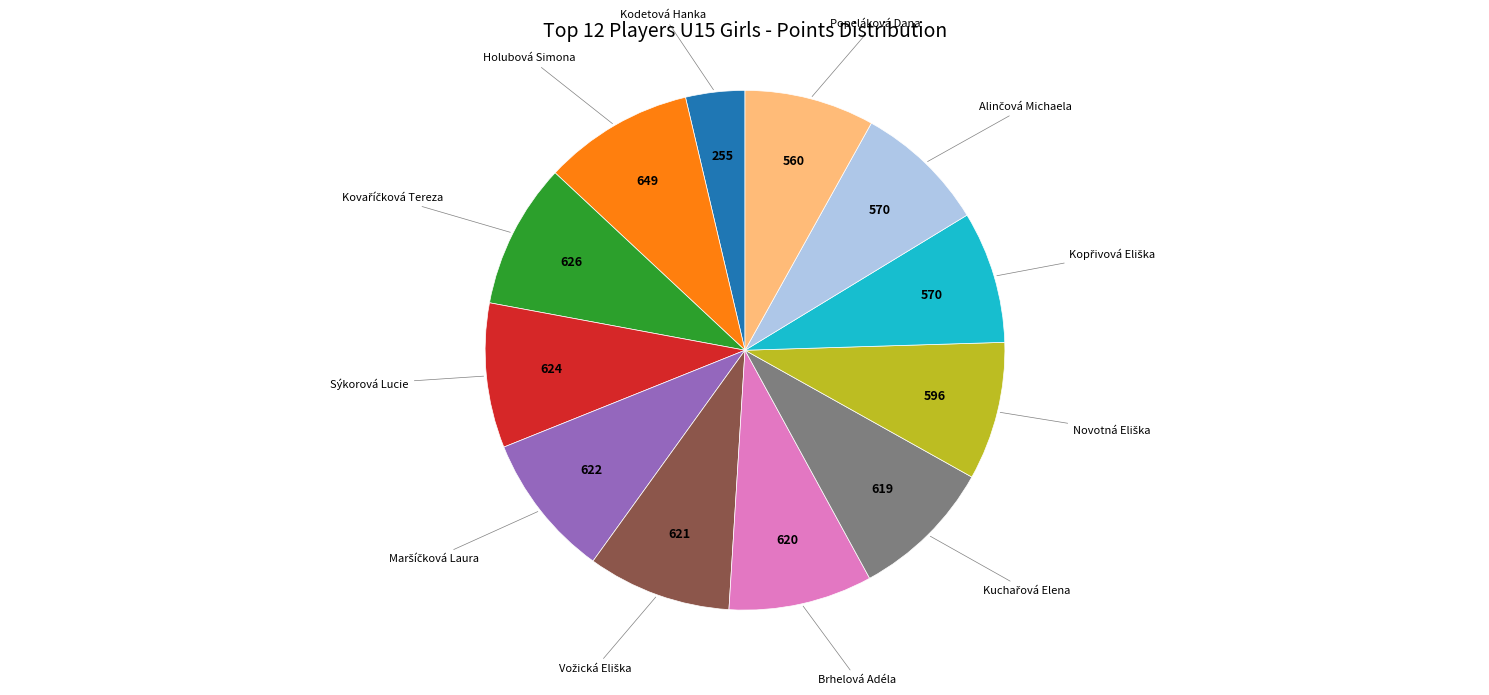

Is there any slice that represents more than half of the pie?

No